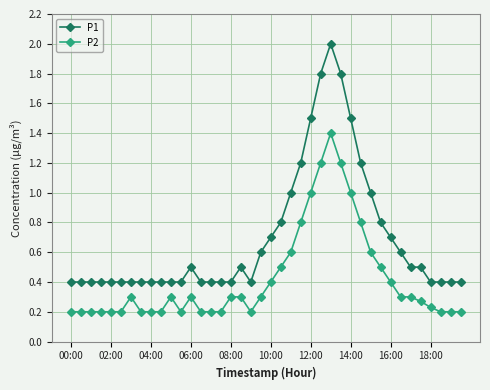

What is the highest value of the P2 series?

1.4